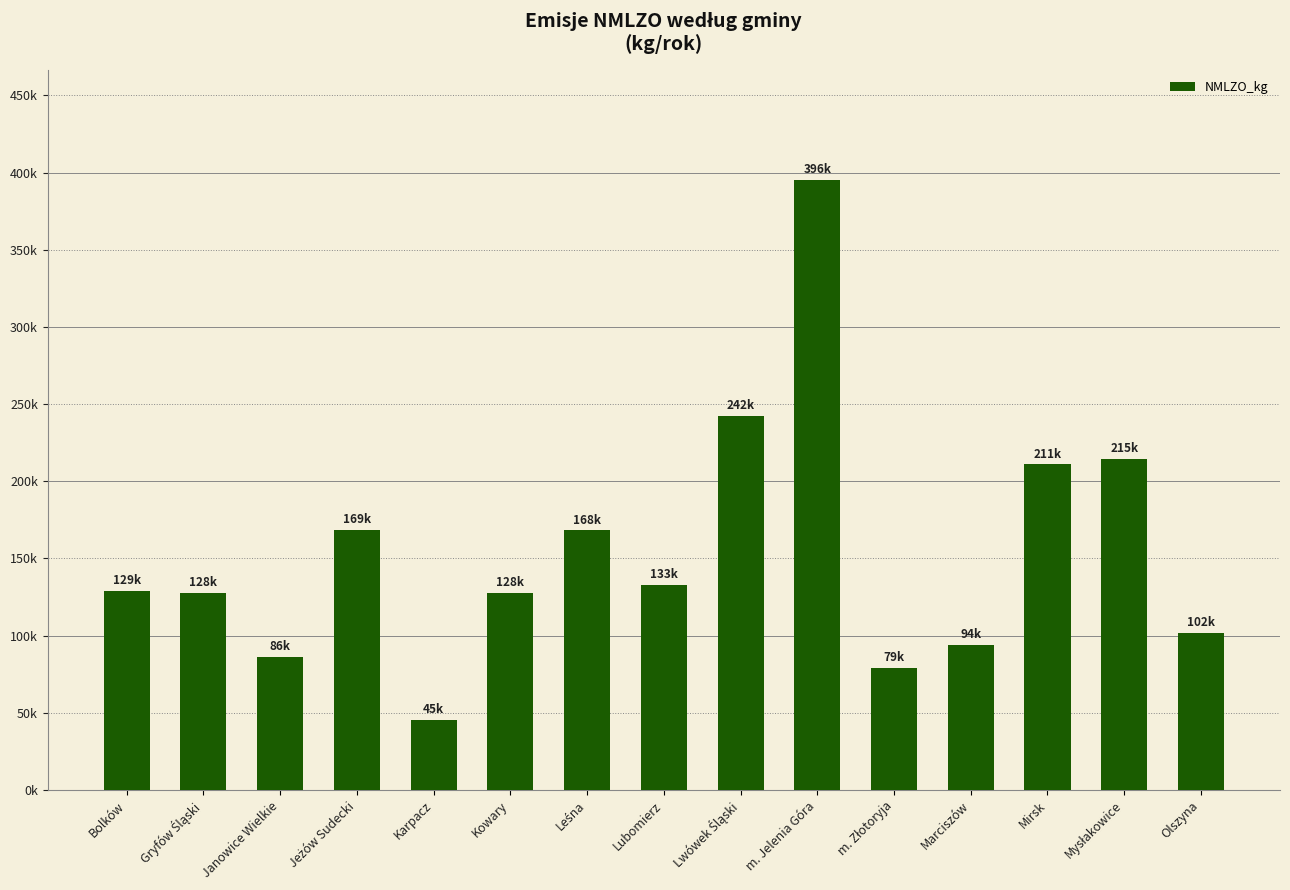

What is the approximate value at Marciszów?

93886.1